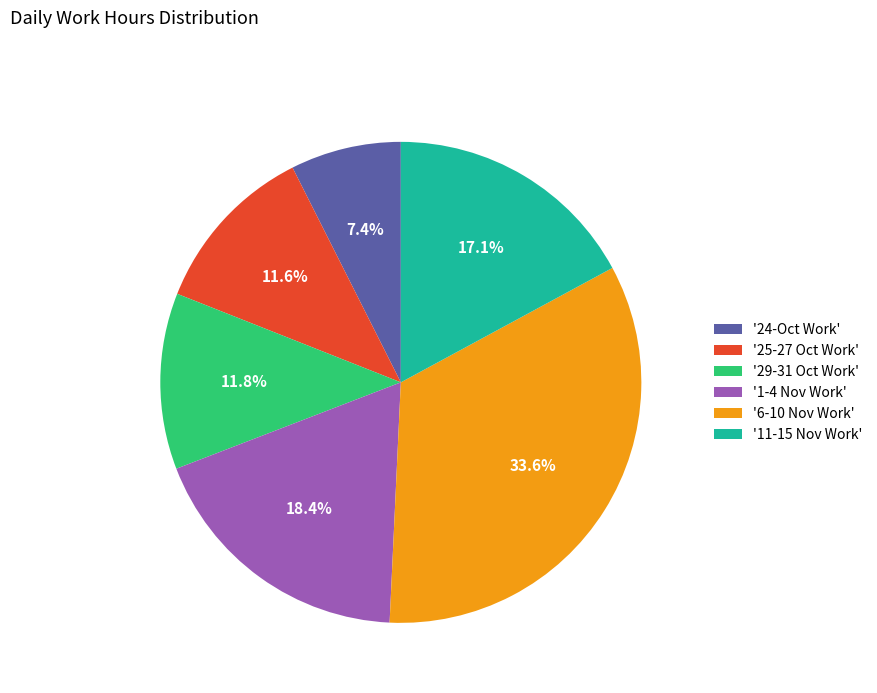

Between '24-Oct Work' and '25-27 Oct Work', which is larger?

'25-27 Oct Work'